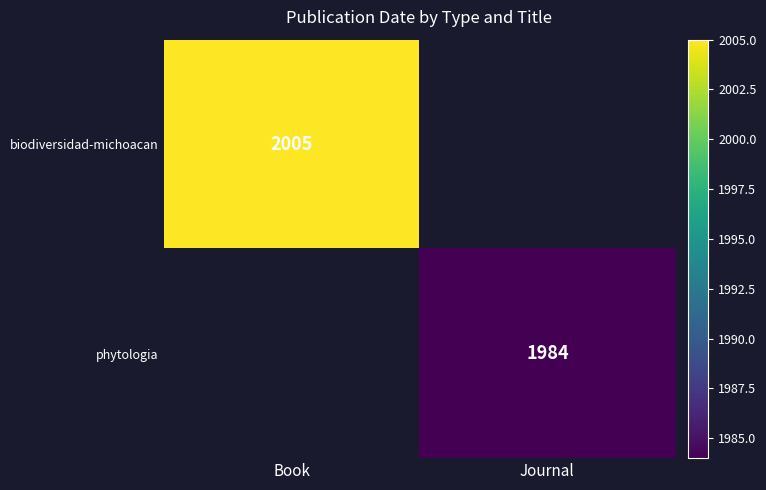

The phytologia series shows 3554.9 at Journal. True or false?

False